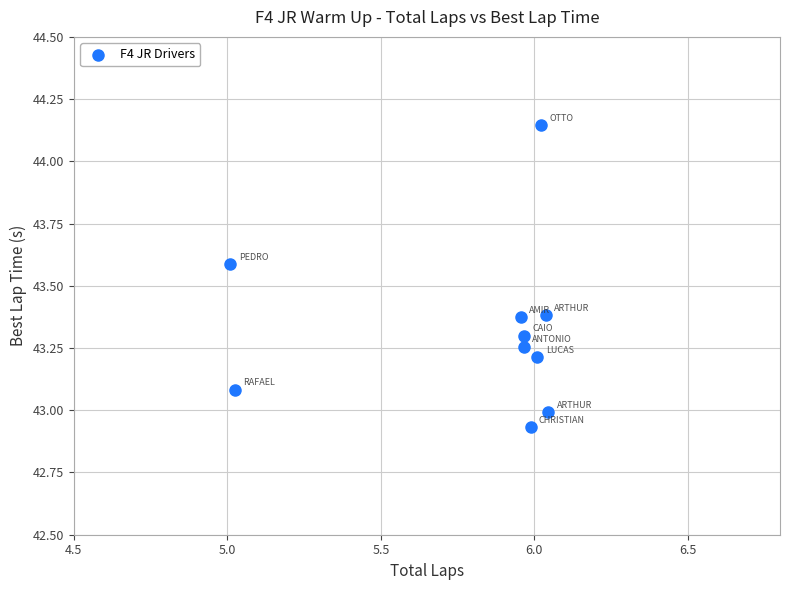

What is the range of X values (max minus min)?

1.0